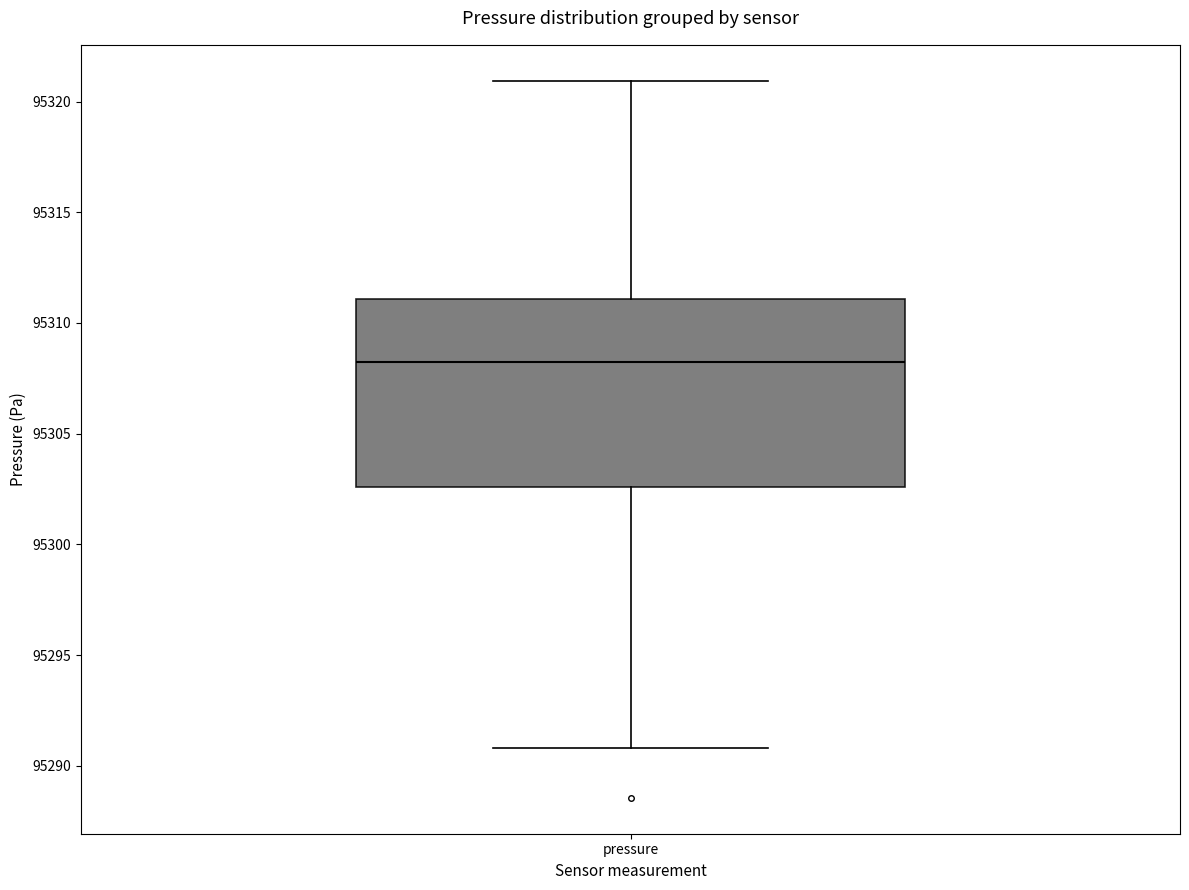

Where does the median line of the box for pressure sit on the y-axis? The values are not printed on the chart, so give them approximately, as read against the axis.

95308.5